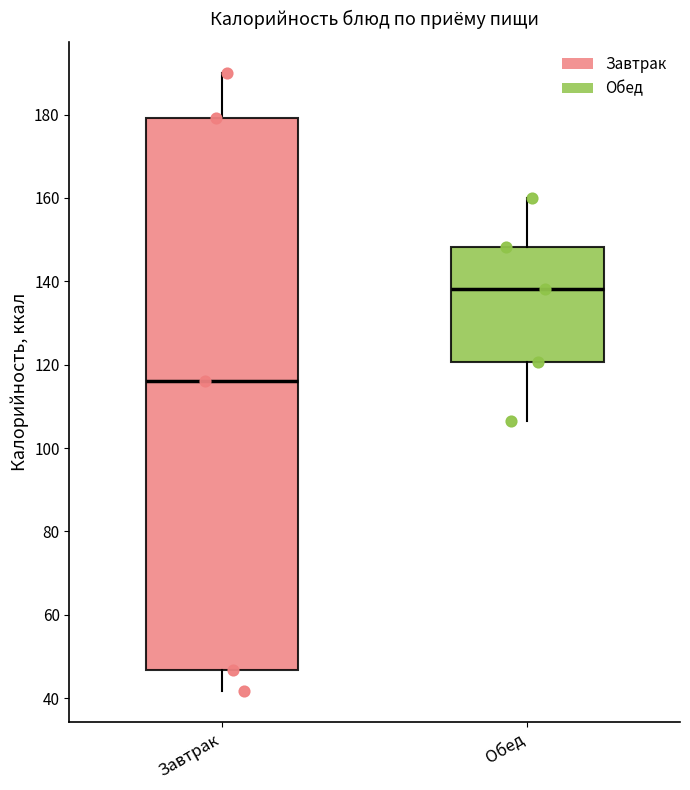

Which box has the highest median line?

Обед